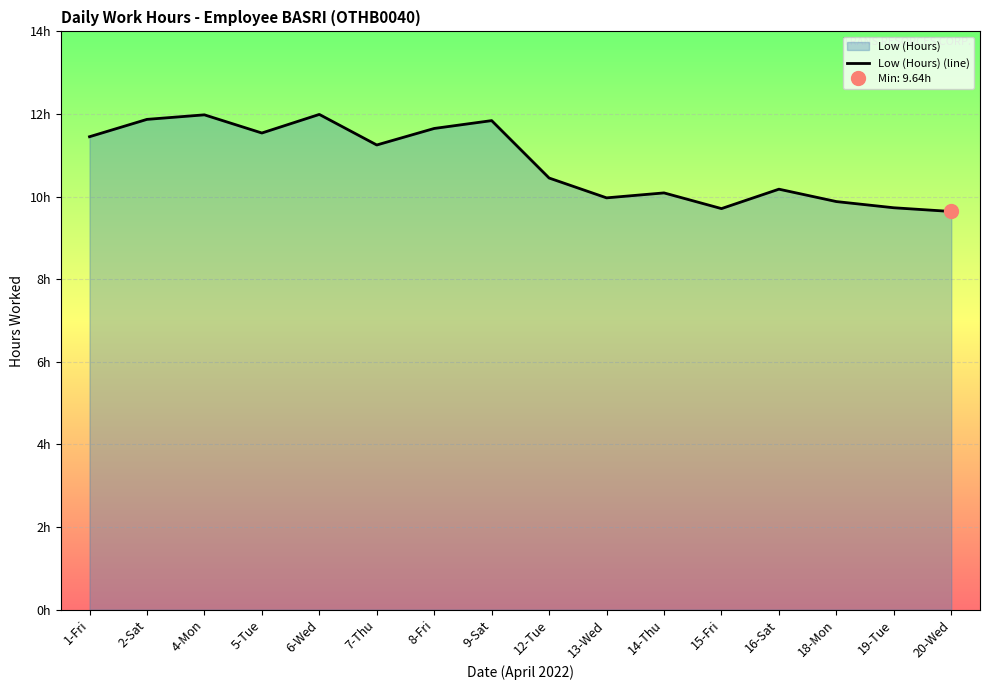

At which label does the data first exceed 11?

1-Fri